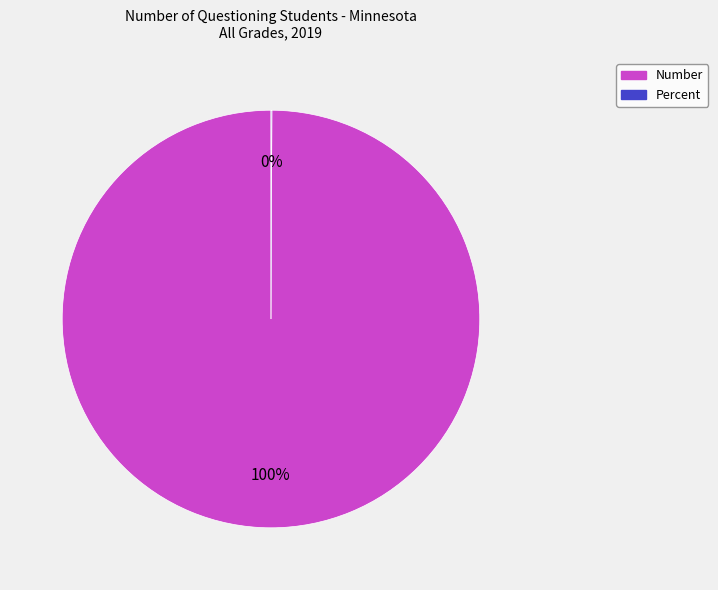

What is the largest slice in the pie chart?

Number